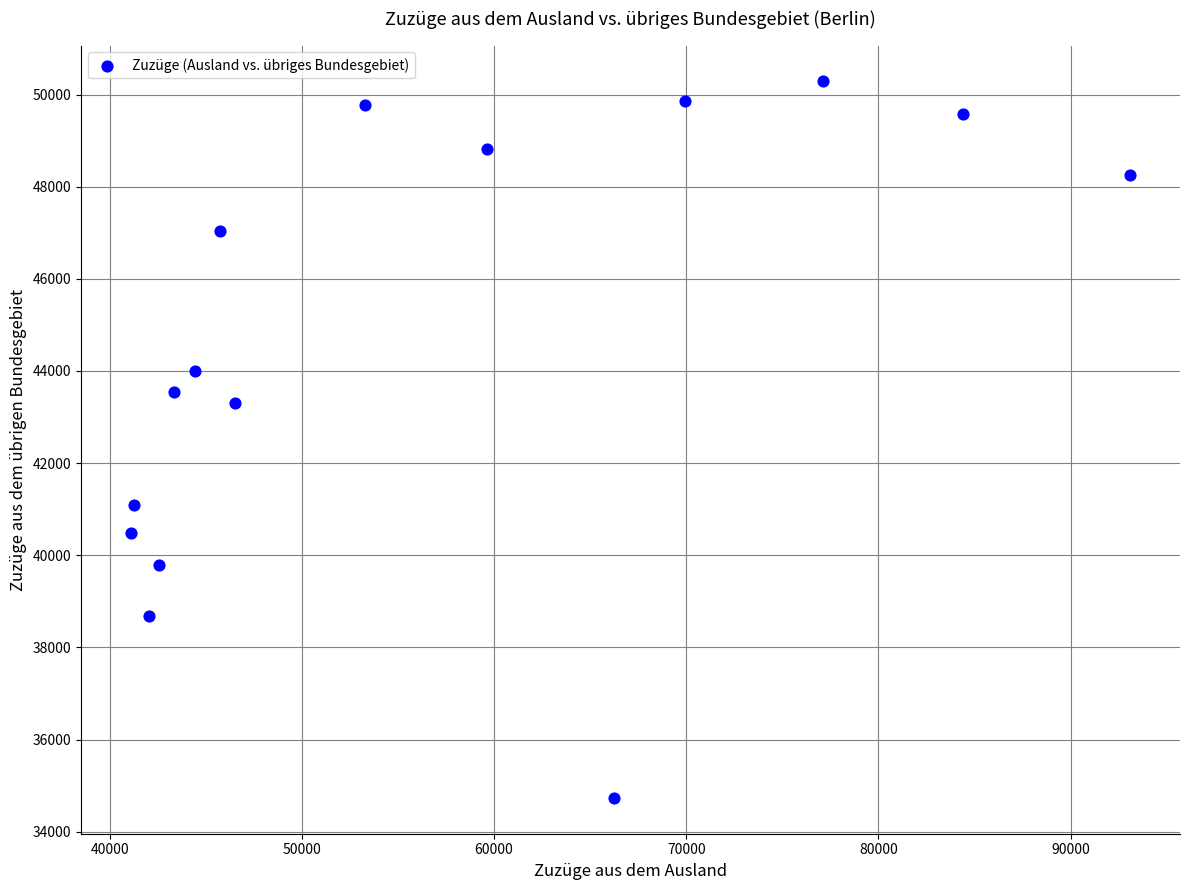

What Y value in the scatter plot is closest to 42510?

43301